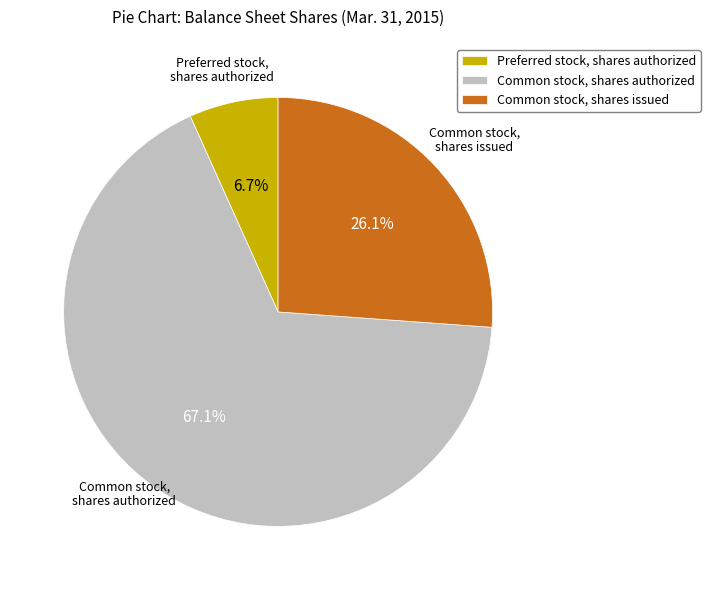

To the nearest percent, what is the difference between the Common stock, shares issued and Preferred stock, shares authorized slice percentages?

19%